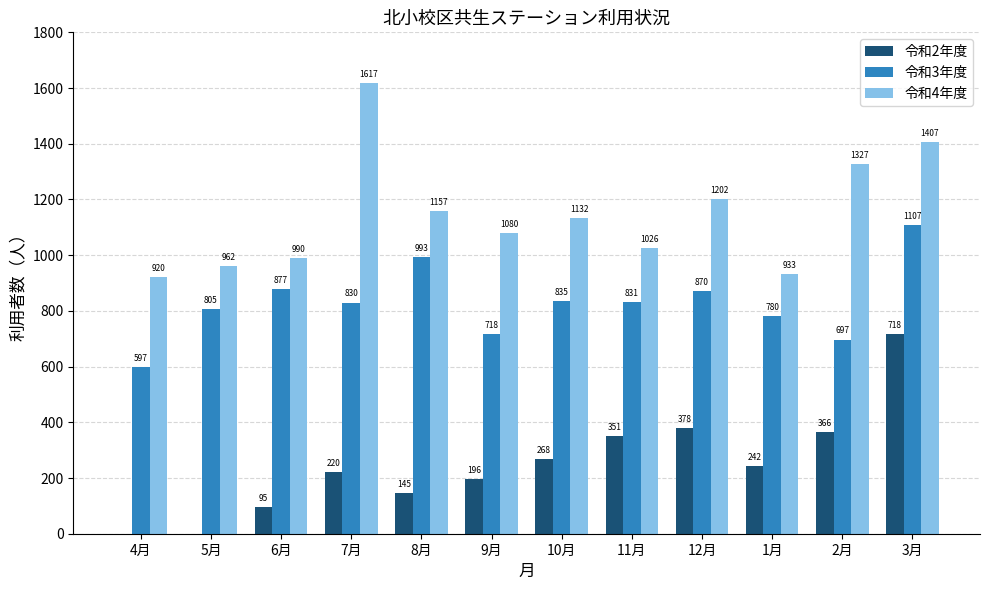

What is the maximum value for 令和3年度?

1107